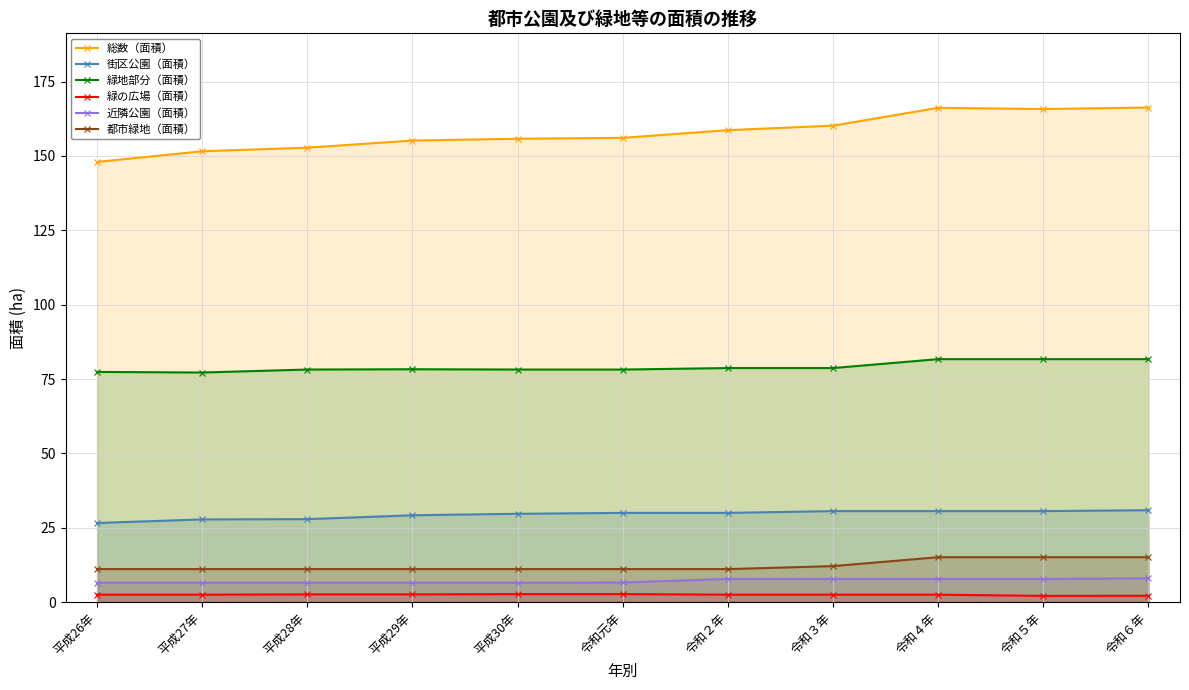

The value of 緑の広場（面積） at 平成27年 is 1.4. True or false?

False